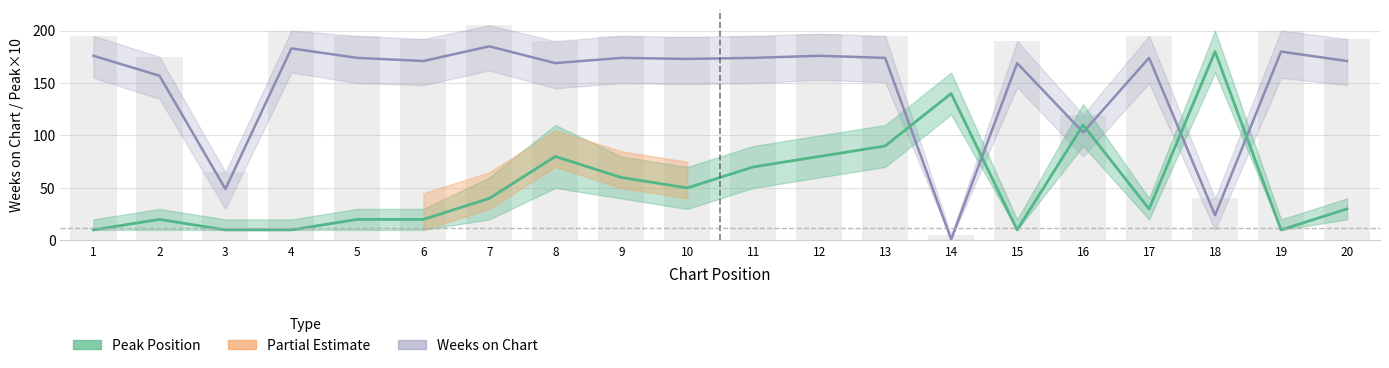

At which category is the sum across all series the highest?

13